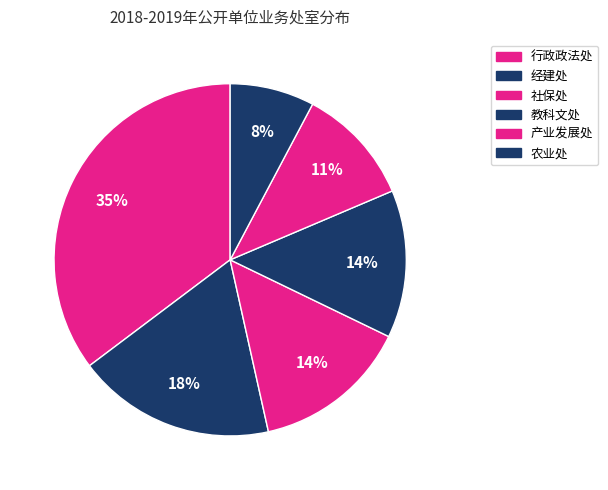

Count the number of slices in the pie.

6